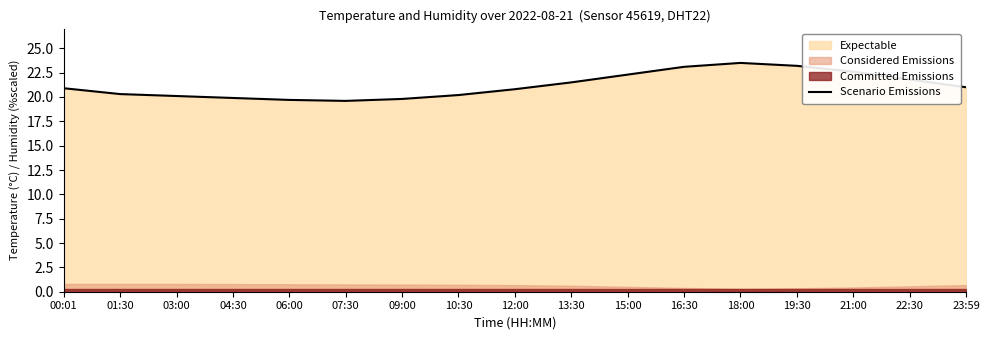

What is the label of the 7th point from the left?

09:00